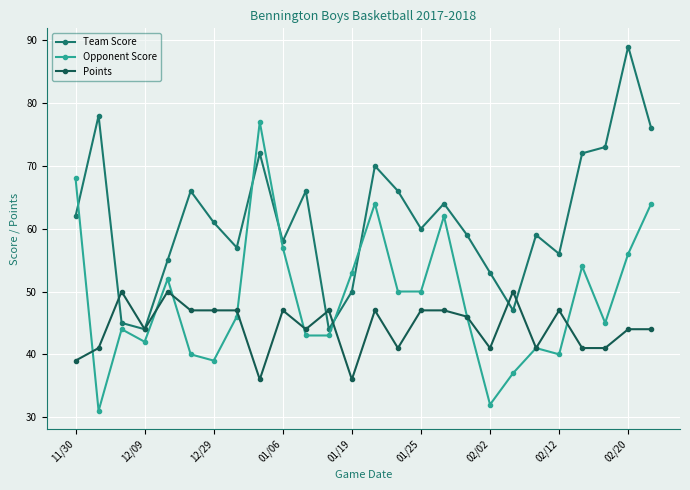

What is the smallest value displayed?

31